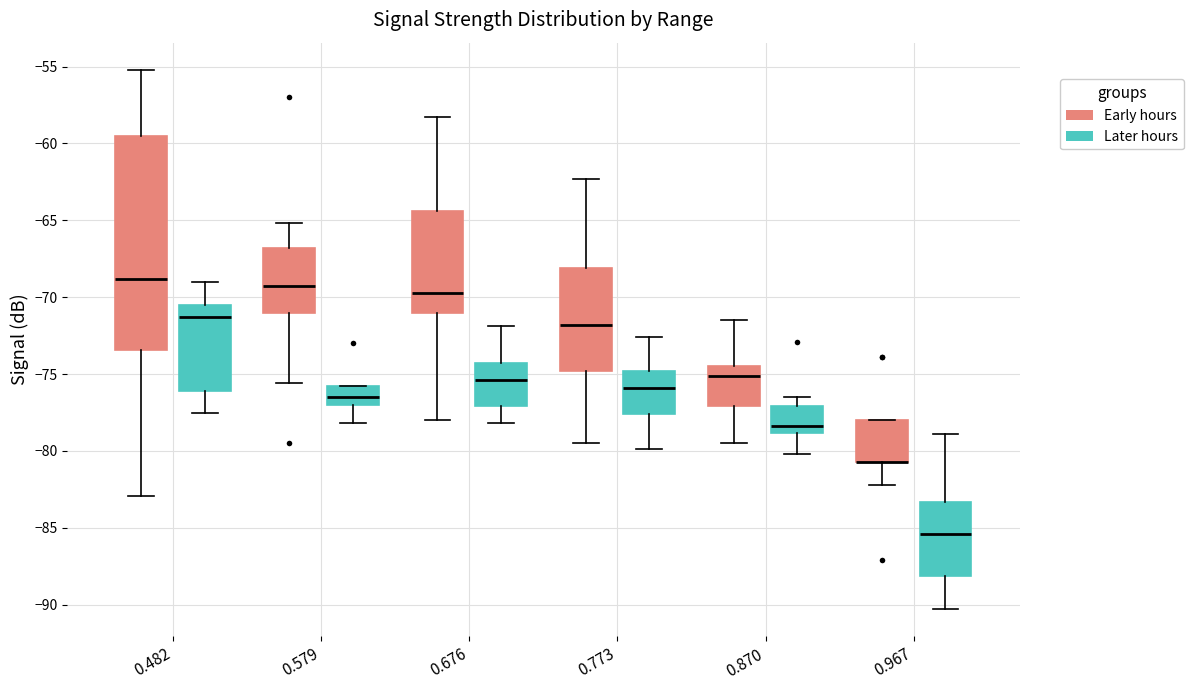

Reading left to right, read every box against the y-axis: the position of its median line, the range the box covers, and the ends of its whiskers. The values are not printed on the chart, so give them approximately, as read against the axis.

0.482 (Early hours): median -69.0, box -73.5 to -59.5, whiskers -83.0 to -55.0
0.482 (Later hours): median -71.5, box -76.0 to -70.5, whiskers -77.5 to -69.0
0.579 (Early hours): median -69.5, box -71.0 to -67.0, whiskers -75.5 to -65.0
0.579 (Later hours): median -76.5, box -77.0 to -76.0, whiskers -78.0 to -76.0
0.676 (Early hours): median -69.5, box -71.0 to -64.5, whiskers -78.0 to -58.5
0.676 (Later hours): median -75.5, box -77.0 to -74.5, whiskers -78.0 to -72.0
0.773 (Early hours): median -72.0, box -75.0 to -68.0, whiskers -79.5 to -62.5
0.773 (Later hours): median -76.0, box -77.5 to -75.0, whiskers -80.0 to -72.5
0.870 (Early hours): median -75.0, box -77.0 to -74.5, whiskers -79.5 to -71.5
0.870 (Later hours): median -78.5, box -79.0 to -77.0, whiskers -80.0 to -76.5
0.967 (Early hours): median -80.5 (drawn on the box's lower edge), box -80.5 to -78.0, whiskers -82.0 to -78.0
0.967 (Later hours): median -85.5, box -88.0 to -83.5, whiskers -90.5 to -79.0